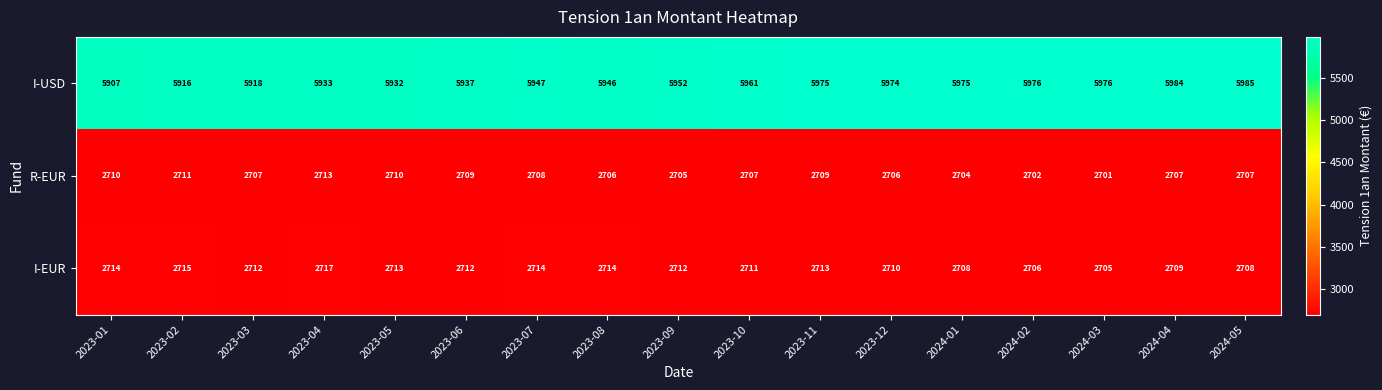

What is the sum of all R-EUR values?

46022